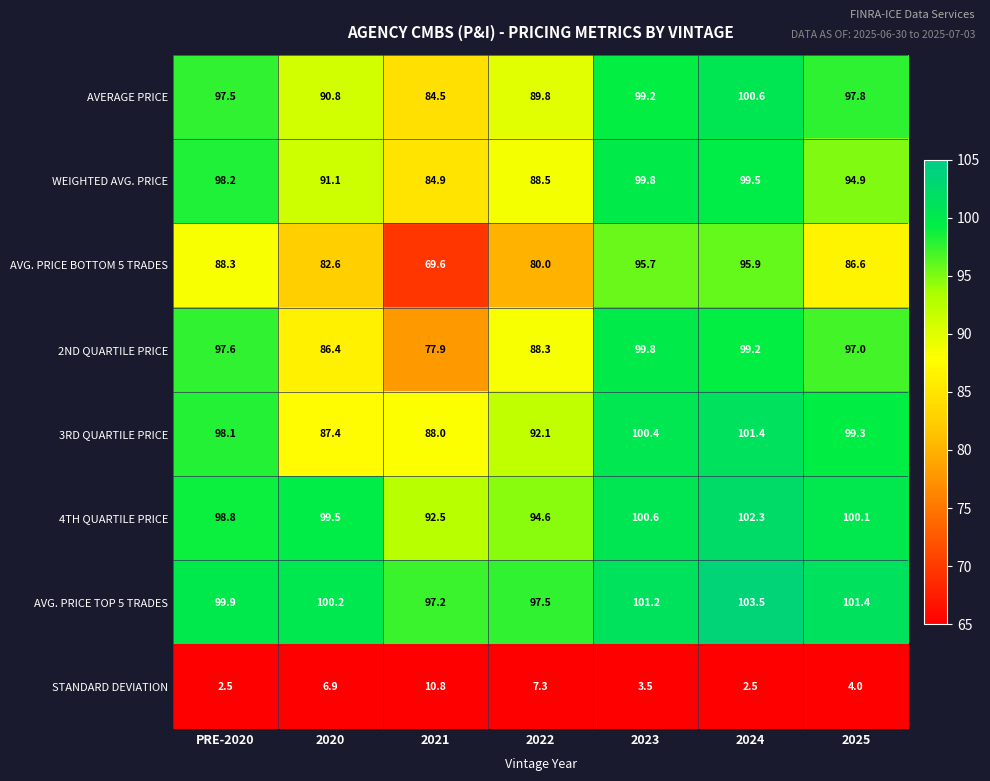

At how many categories does at least one series exceed 7?

7